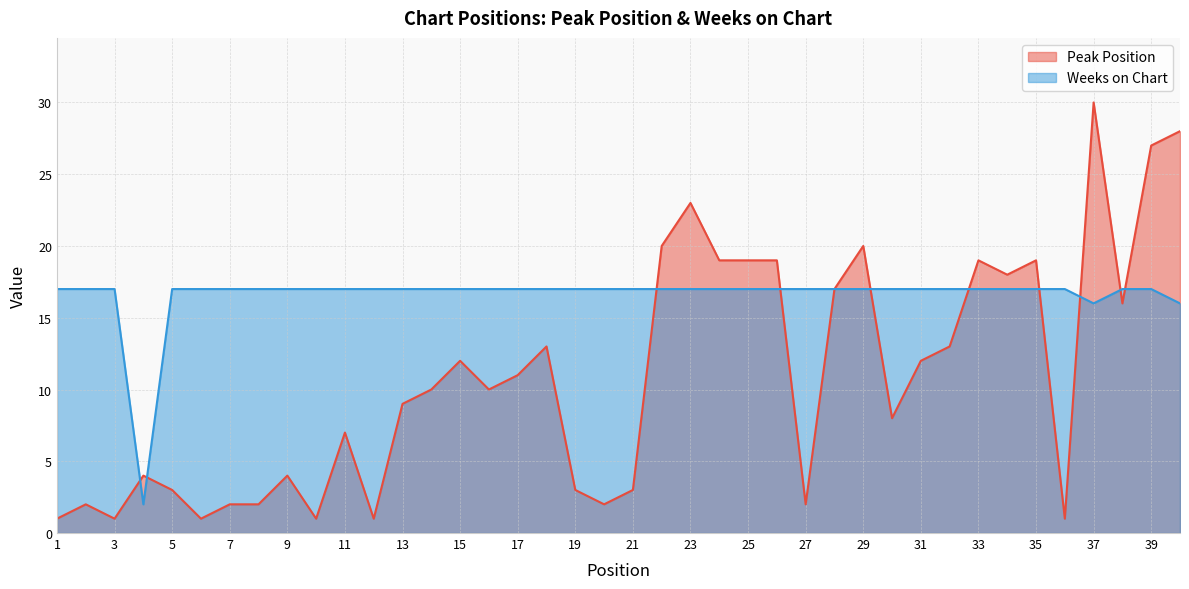

Reading left to right, list all the values displayed in this chart.

Peak Position: 1	2	1	4	3	1	2	2	4	1	7	1	9	10	12	10	11	13	3	2	3	20	23	19	19	19	2	17	20	8	12	13	19	18	19	1	30	16	27	28
Weeks on Chart: 17	17	17	2	17	17	17	17	17	17	17	17	17	17	17	17	17	17	17	17	17	17	17	17	17	17	17	17	17	17	17	17	17	17	17	17	16	17	17	16